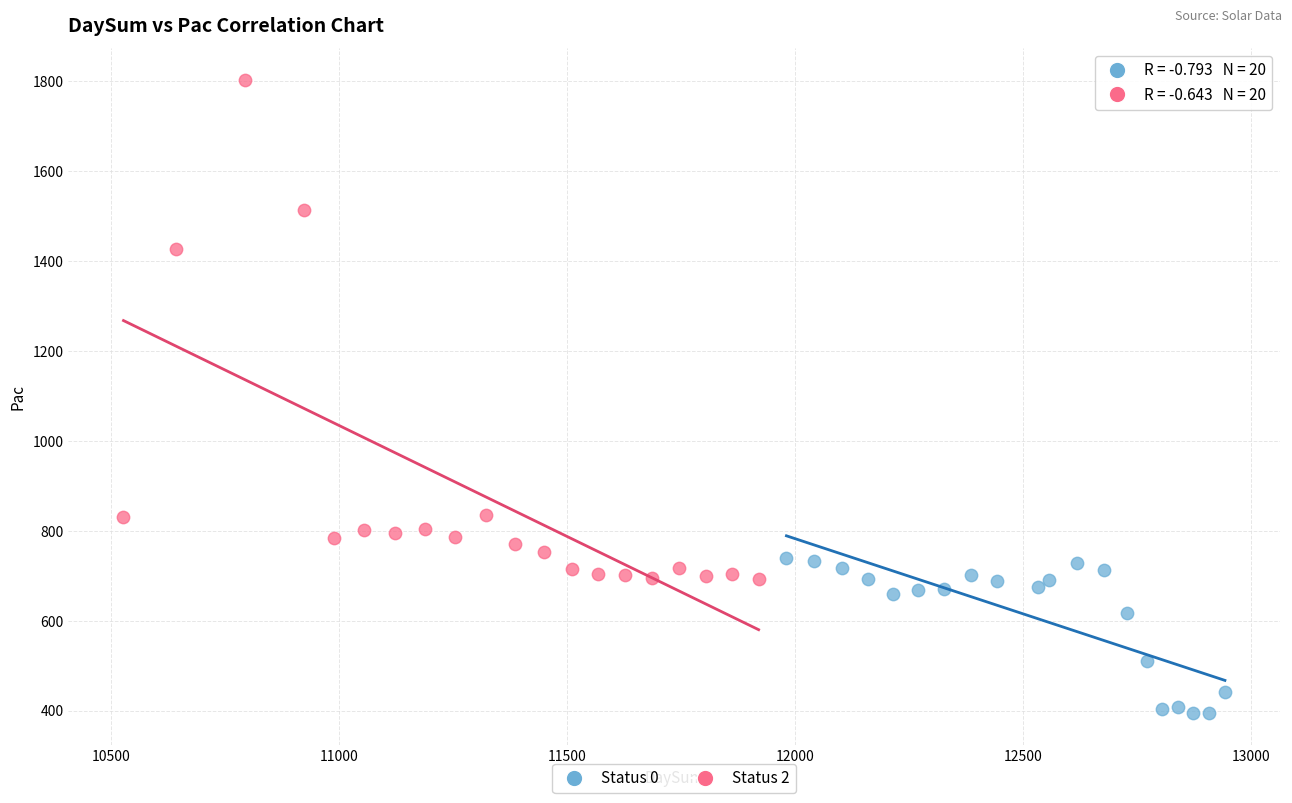

Which series contains the lowest Y value?

Status 0